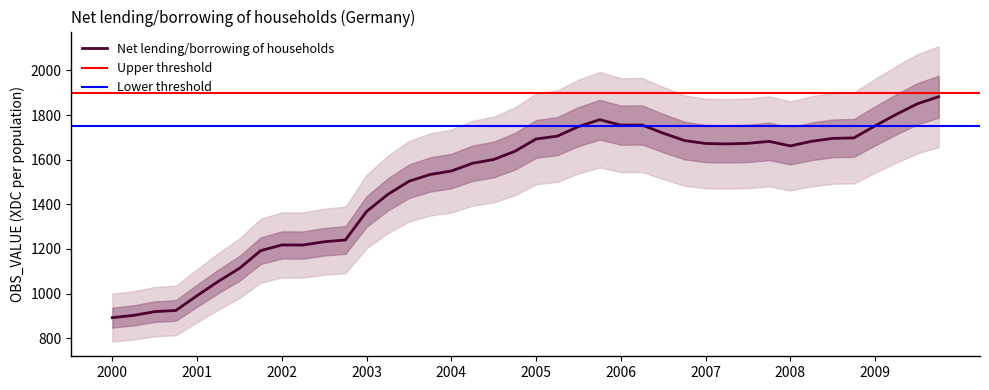

True or false: Net lending/borrowing of households has a value of 843.6 at 2009.

False